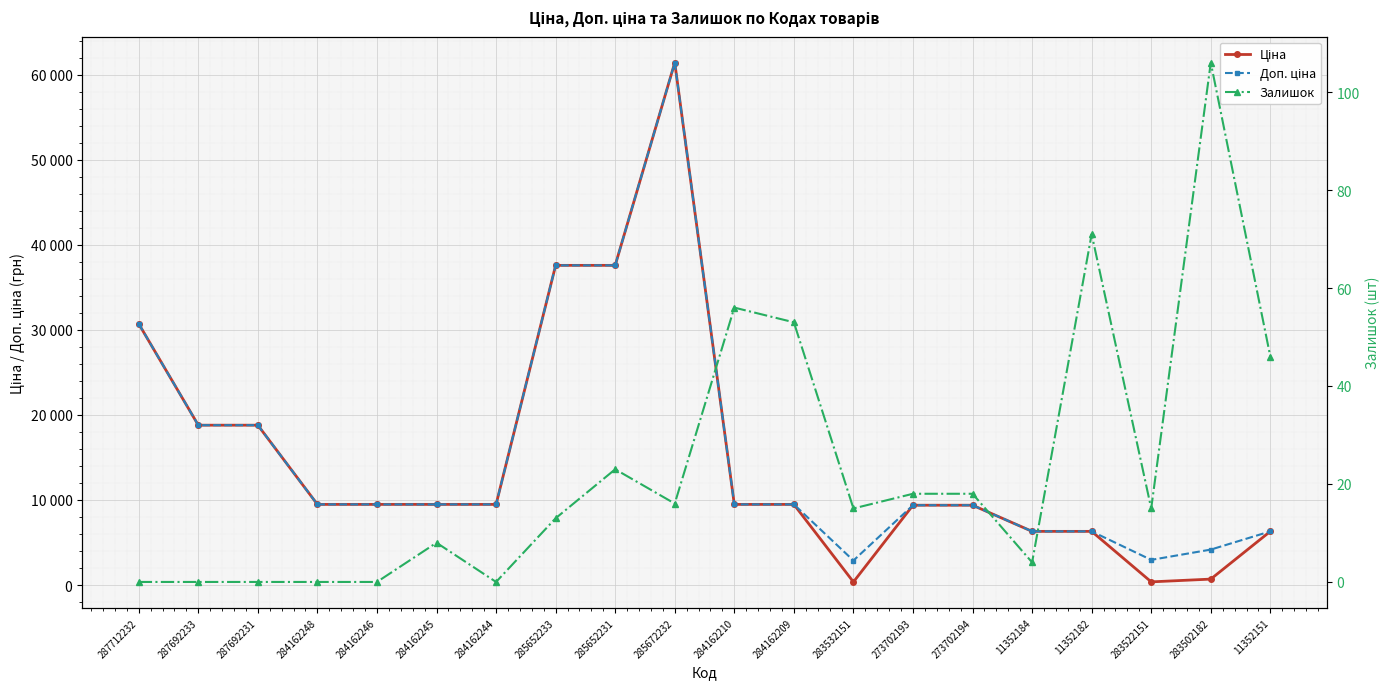

Reading right to left, what are all the values shown in this chart?

Ціна: 11352151=6308.8	283502182=694.3	283522151=369.5	11352182=6308.8	11352184=6308.8	273702194=9384.0	273702193=9384.0	283532151=359.9	284162209=9480.1	284162210=9480.1	285672232=61434.3	285652231=37593.6	285652233=37593.6	284162244=9480.1	284162245=9480.1	284162246=9480.1	284162248=9480.1	287692231=18796.8	287692233=18796.8	287712232=30717.1
Доп. ціна: 11352151=6308.8	283502182=4165.6	283522151=2955.8	11352182=6308.8	11352184=6308.8	273702194=9384.0	273702193=9384.0	283532151=2878.8	284162209=9480.1	284162210=9480.1	285672232=61434.3	285652231=37593.6	285652233=37593.6	284162244=9480.1	284162245=9480.1	284162246=9480.1	284162248=9480.1	287692231=18796.8	287692233=18796.8	287712232=30717.1
Залишок: 11352151=46.0	283502182=106.0	283522151=15.0	11352182=71.0	11352184=4.0	273702194=18.0	273702193=18.0	283532151=15.0	284162209=53.0	284162210=56.0	285672232=16.0	285652231=23.0	285652233=13.0	284162244=0.0	284162245=8.0	284162246=0.0	284162248=0.0	287692231=0.0	287692233=0.0	287712232=0.0